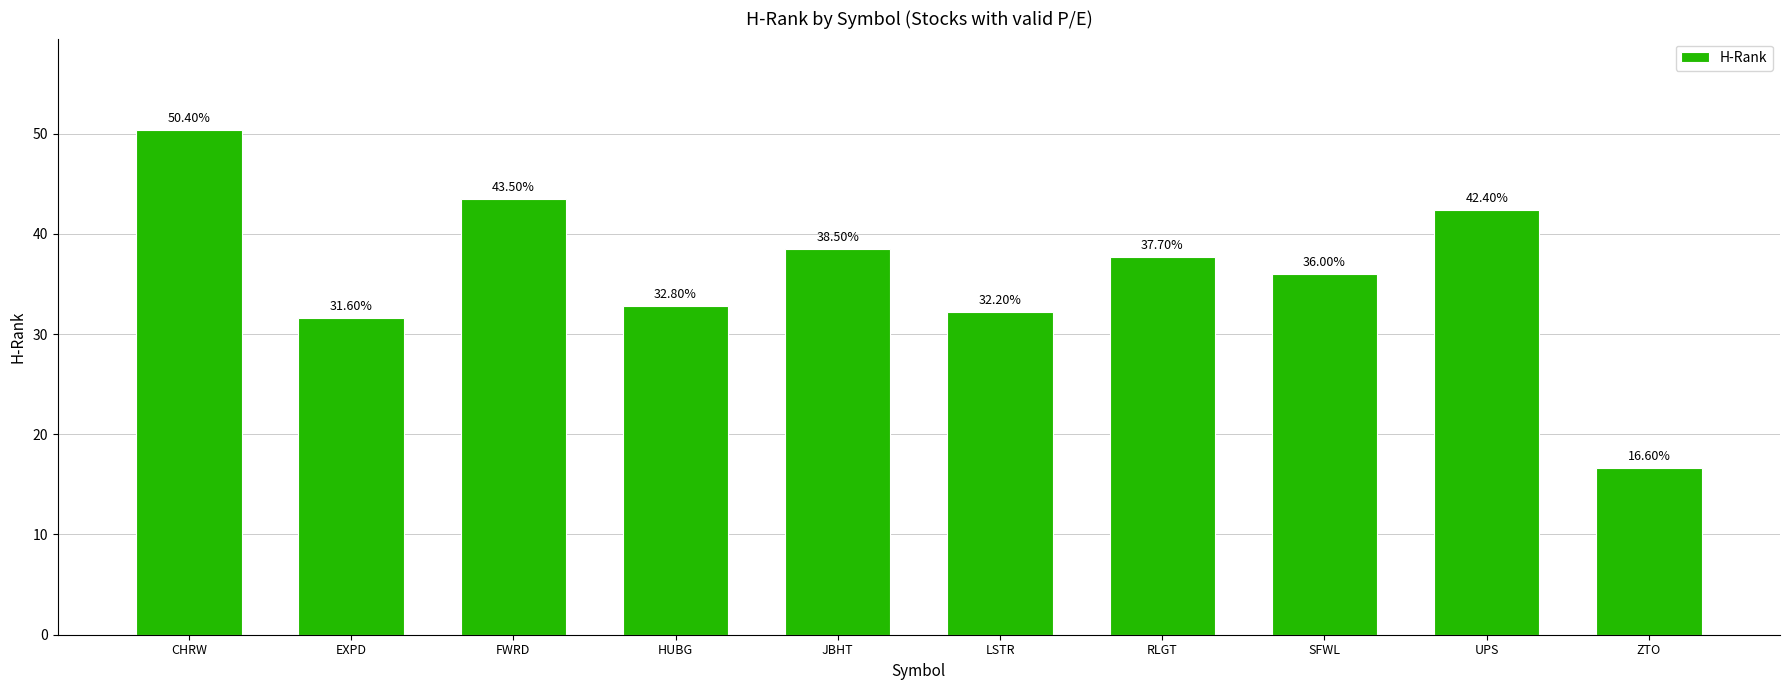

What is the sum of the values at LSTR and JBHT?

70.7